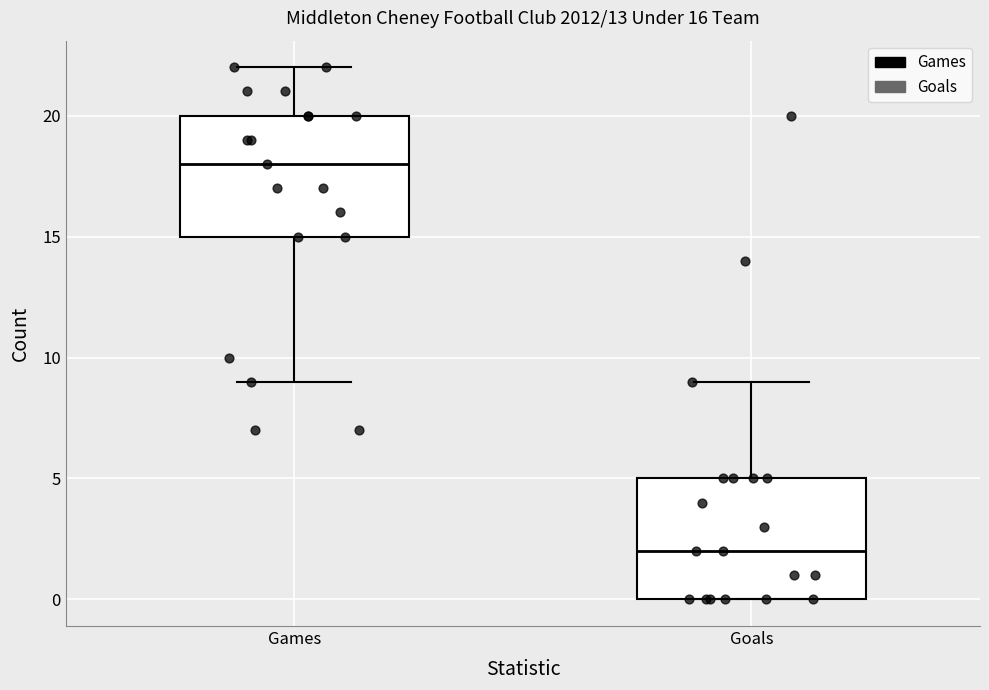

Which box has the highest median line?

Games